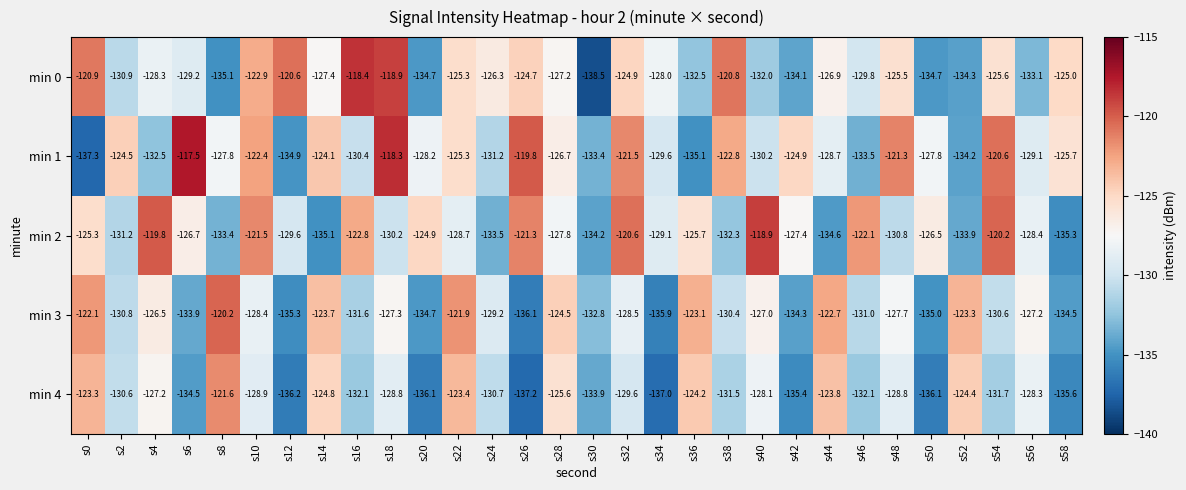

What is the sum of the min 4 values at s22 and s18?

-252.2